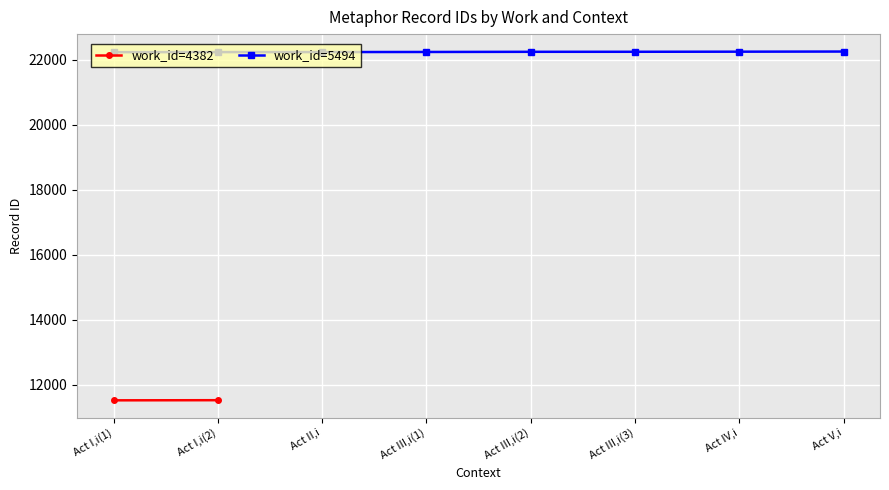

What is the greatest value displayed?

22254